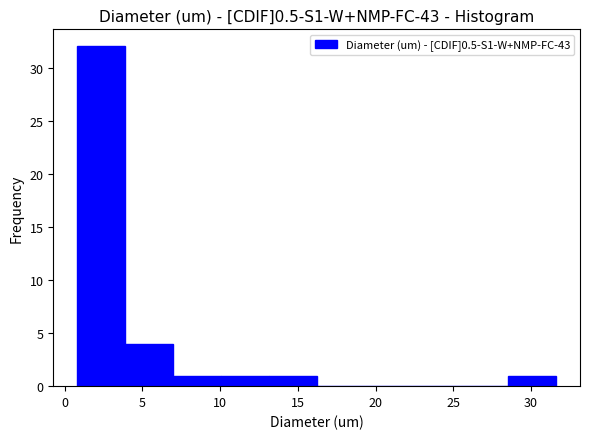

Reading left to right, transcribe this chart: for each bar, give the range it covers on the x-axis and its height. Neither the bar edges nor the heights are printed on the chart, so give them approximately, as read against the axes.

1.0 to 4.0: 32
4.0 to 7.0: 4
7.0 to 10.0: 1
10.0 to 13.0: 1
13.0 to 16.0: 1
16.0 to 19.5: 0
19.5 to 22.5: 0
22.5 to 25.5: 0
25.5 to 28.5: 0
28.5 to 31.5: 1